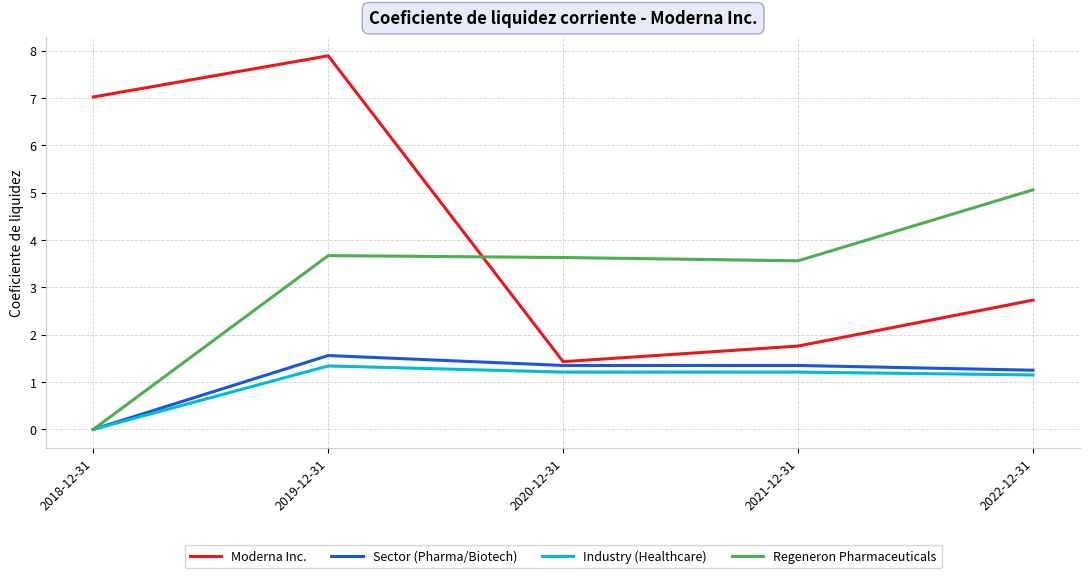

What is the average value of the Moderna Inc. series?

4.2